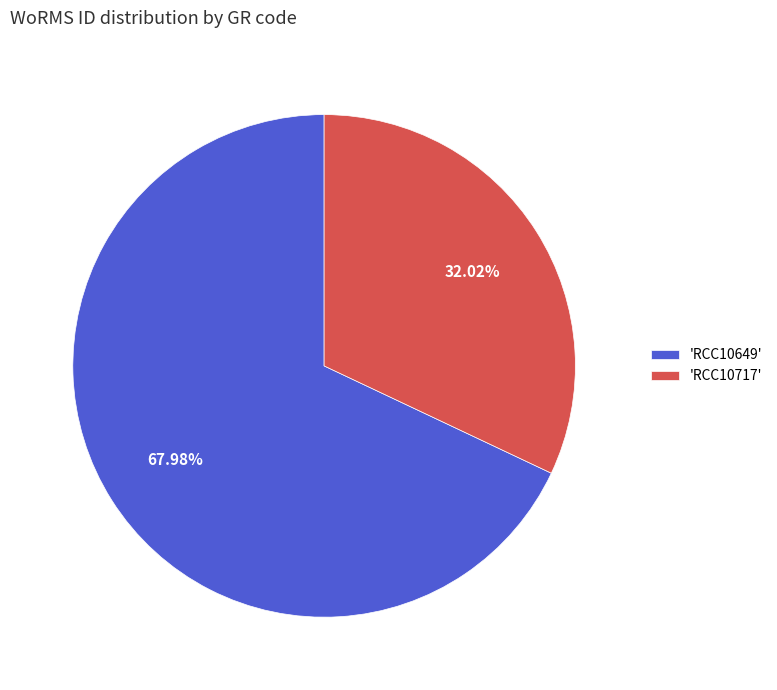

Which slice is the largest?

'RCC10649'